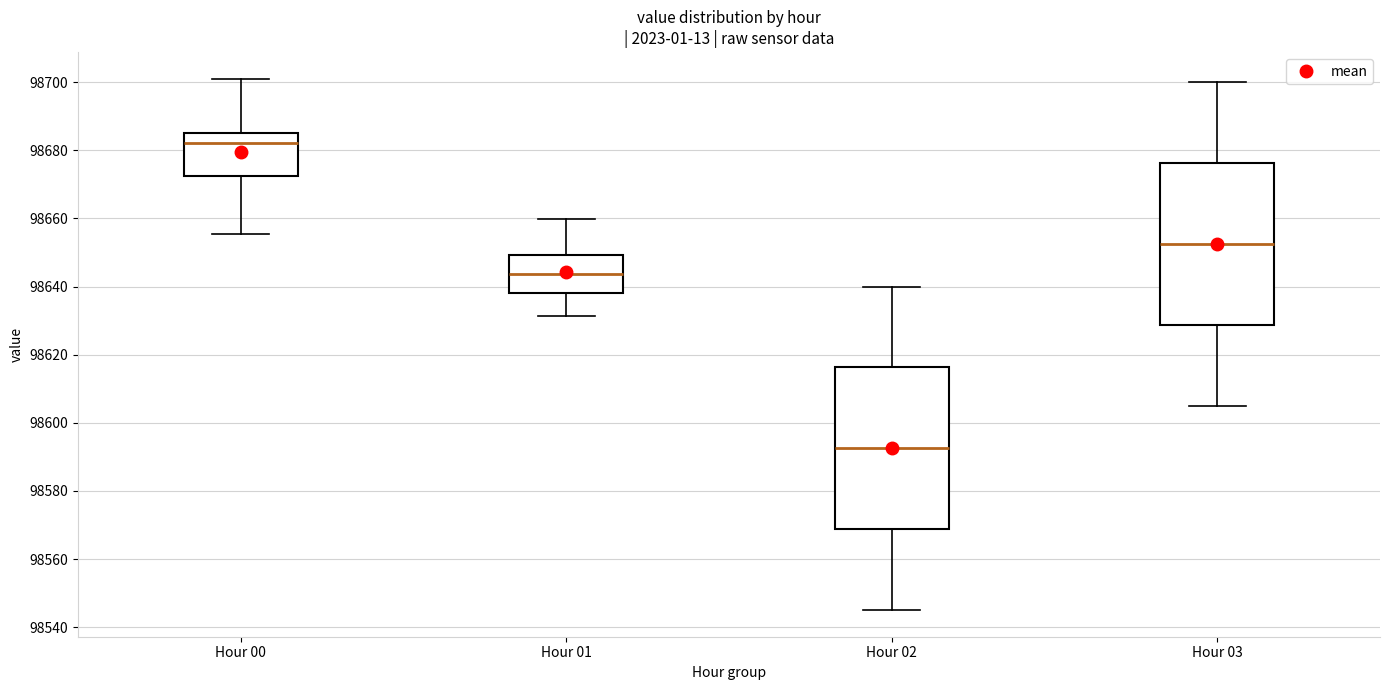

Where does the upper whisker of the box for Hour 03 end on the y-axis? The values are not printed on the chart, so give them approximately, as read against the axis.

98700